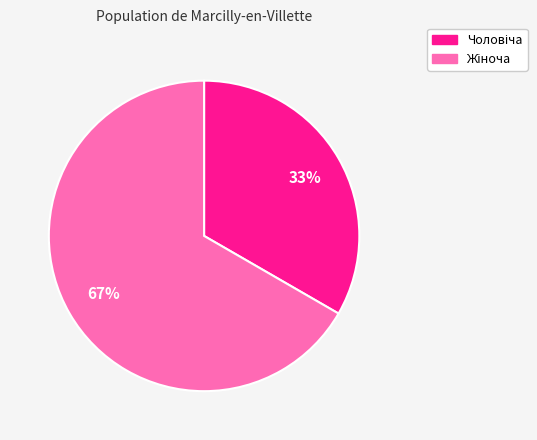

Is there any slice that represents more than half of the pie?

Yes